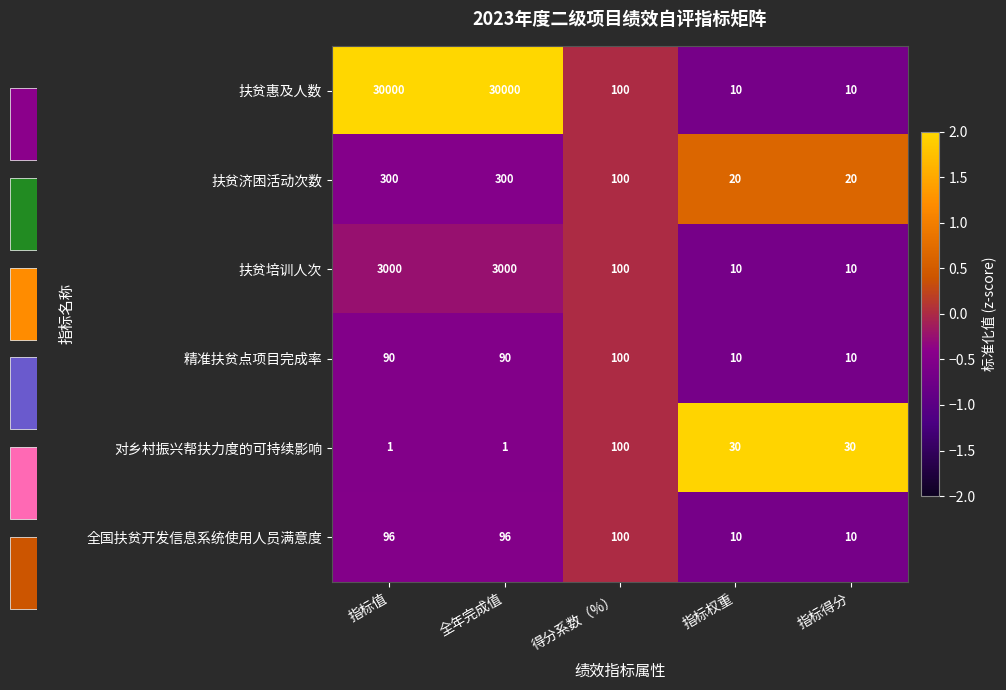

Is it true that 精准扶贫点项目完成率 equals 15 at 指标权重?

False